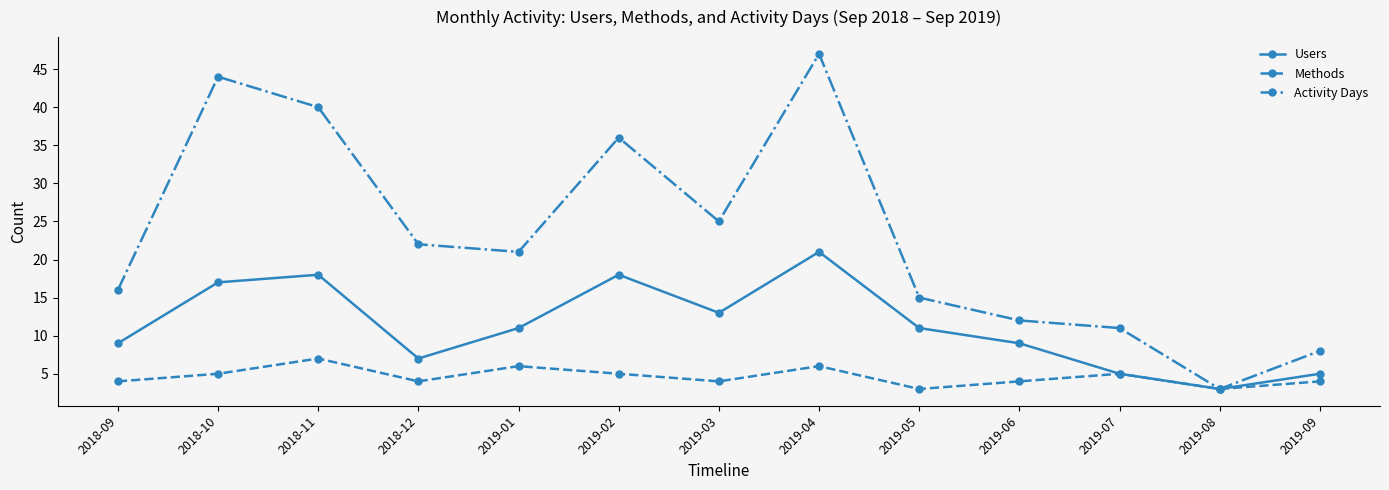

Rank the series by their maximum value, from highest to lowest.

Activity Days, Users, Methods